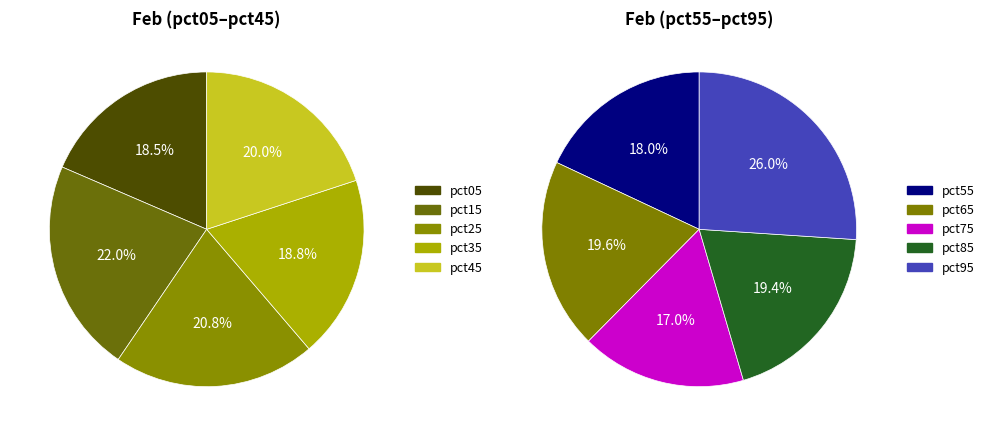

Rank the categories by value from highest to lowest.

pct95, pct15, pct25, pct45, pct65, pct85, pct35, pct05, pct55, pct75